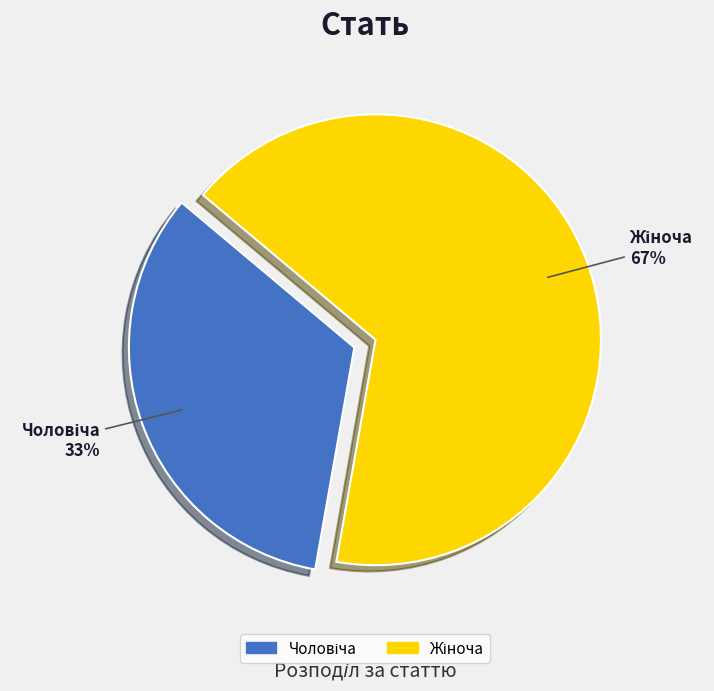

To the nearest percent, what is the average slice percentage?

50%